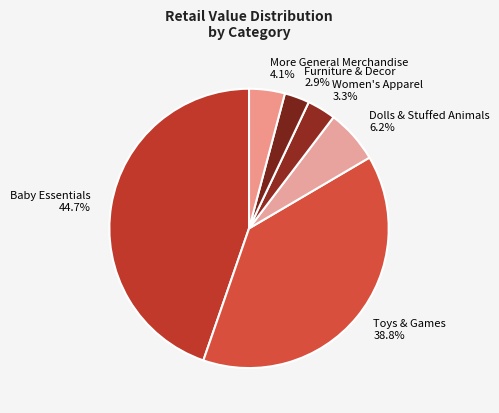

To the nearest percent, what is the average slice percentage?

17%